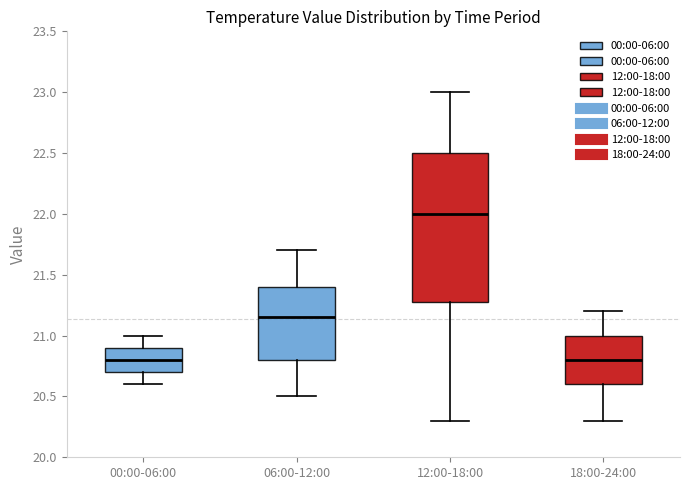

Comparing the boxes themselves (not the whiskers), which one is the tallest?

12:00-18:00